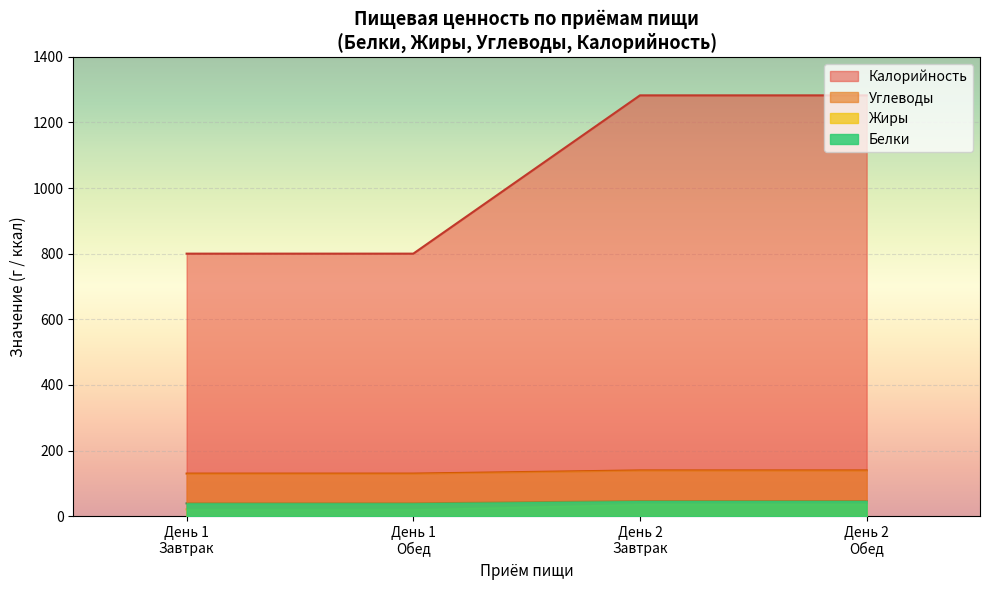

What is the minimum value for Калорийность?

800.2